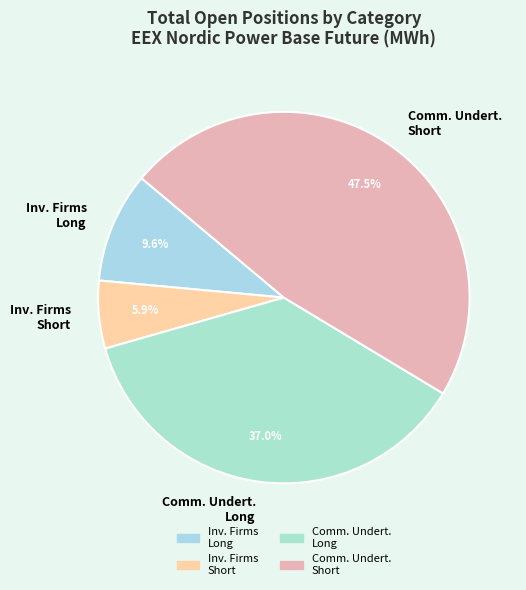

Combined, do Comm. Undert. Long and Inv. Firms Long account for over 50%?

No